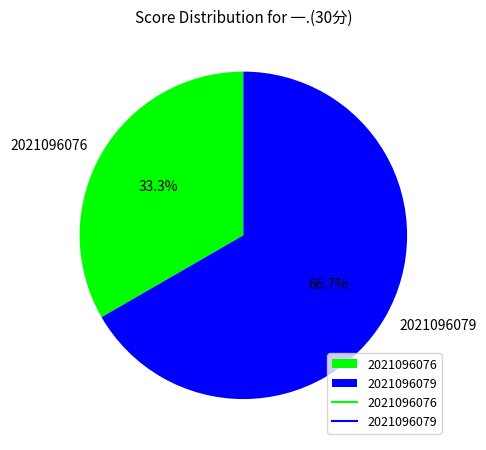

What is the smallest slice in the pie chart?

2021096076